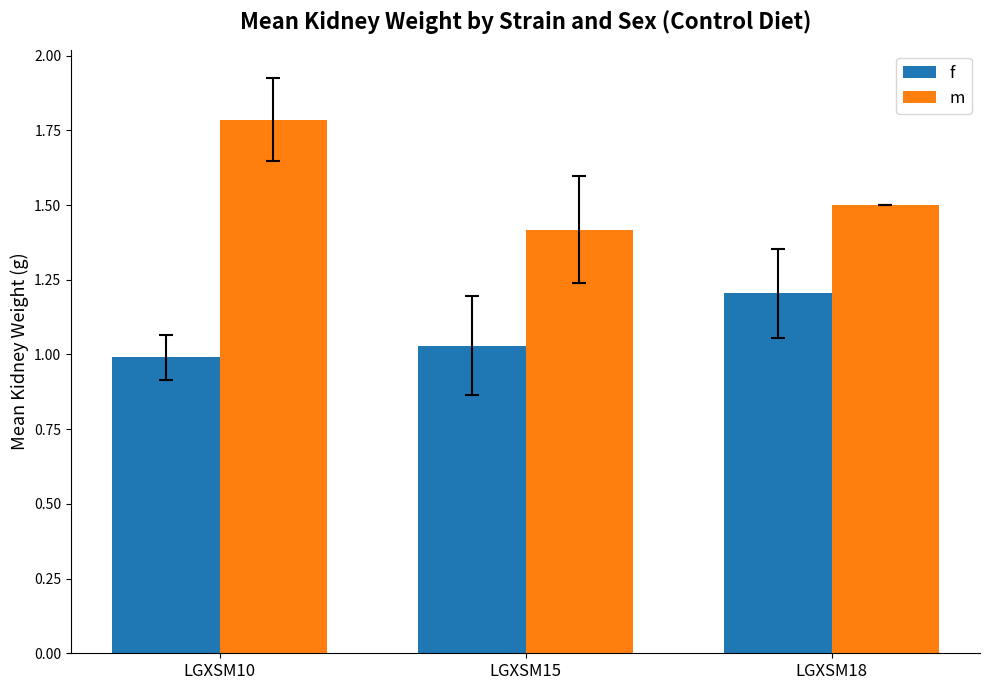

Rank the series by their maximum value, from highest to lowest.

m, f